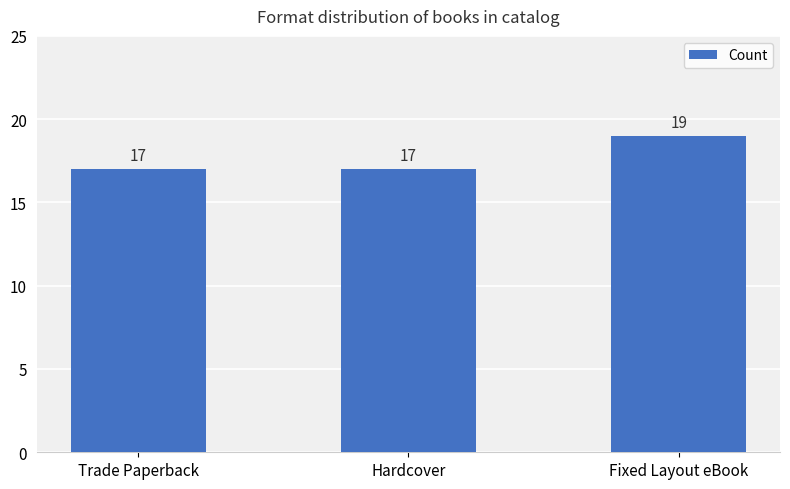

What is the difference between the maximum and second lowest values?

2